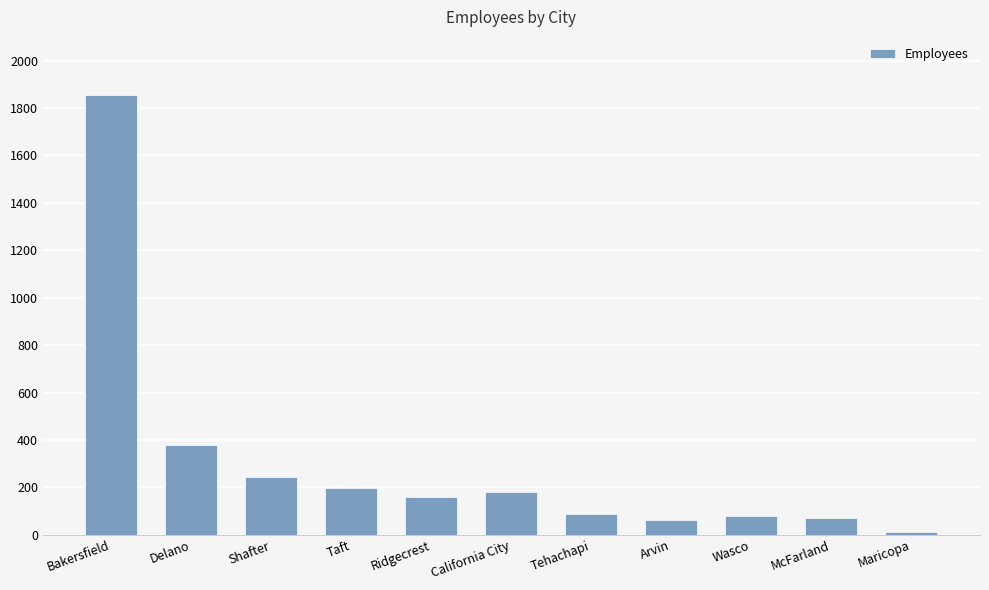

What is the difference between the maximum and minimum values?

1840